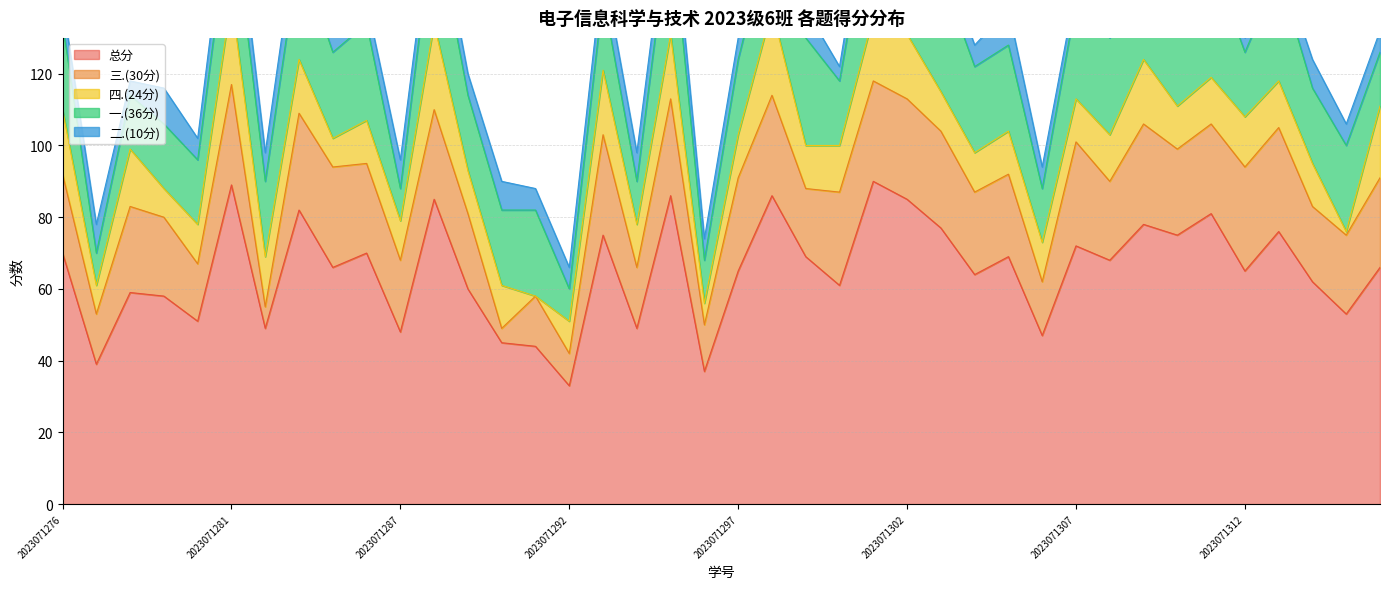

How many lines are shown in the chart?

5